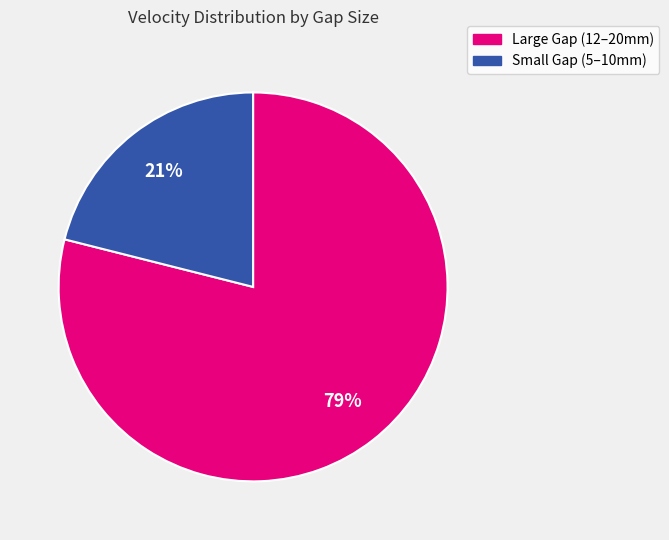

Does any single category account for the majority?

Yes